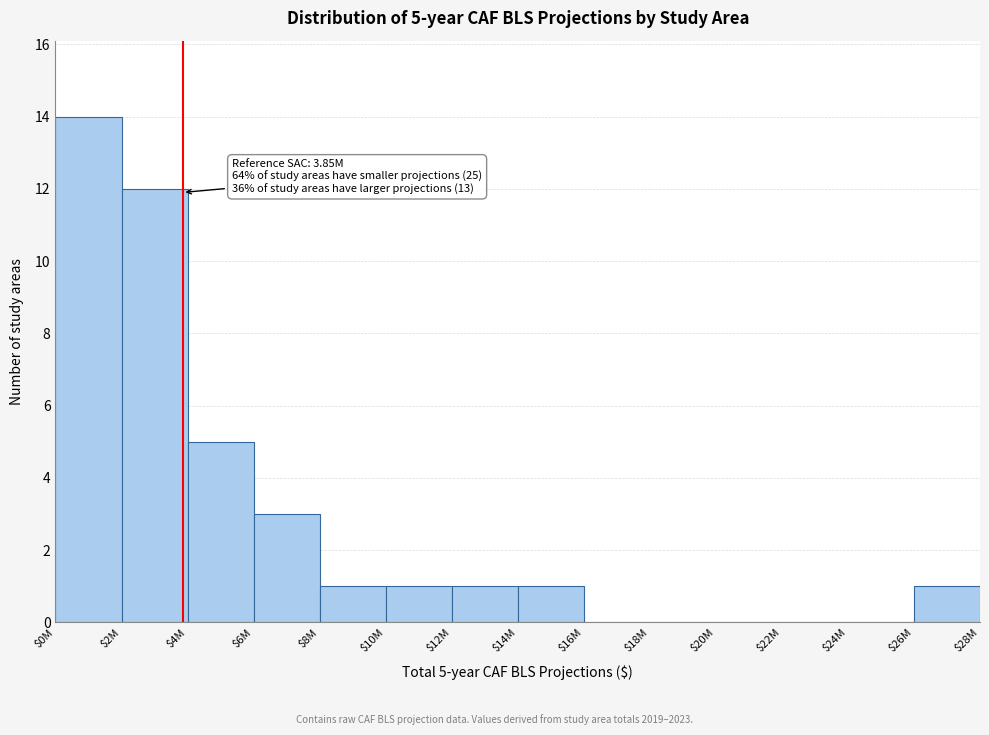

True or false: the data shows 0 at $22M.

True